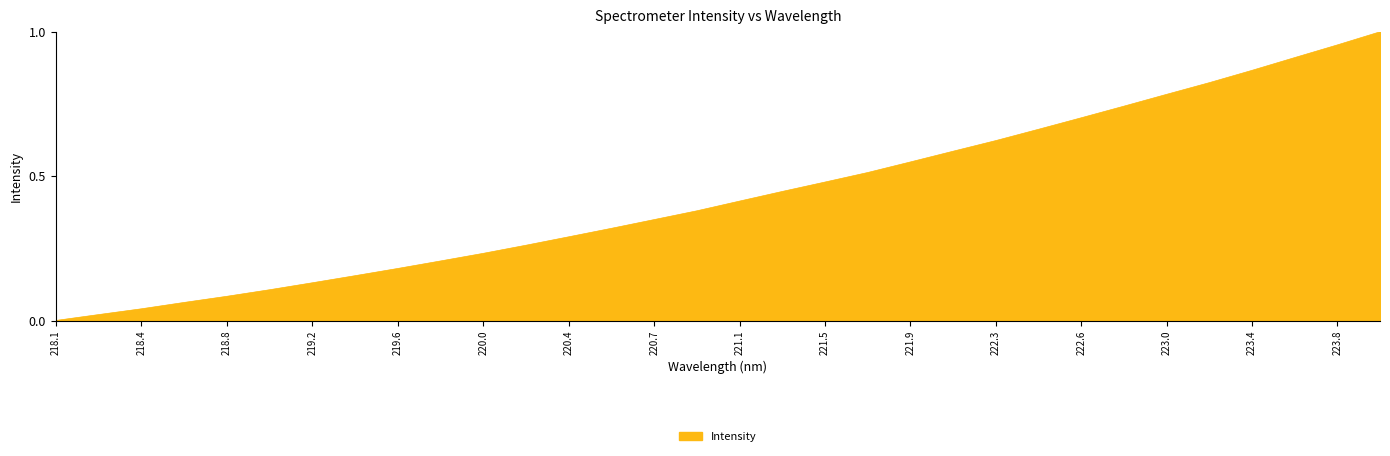

The value at 220.7 is 0.5. True or false?

False